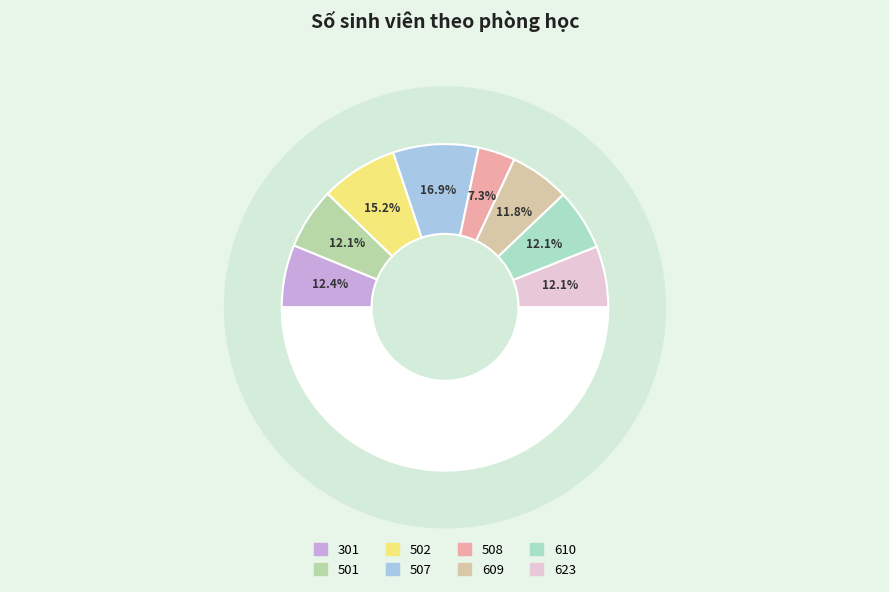

Is it true that 609 is 1% of the pie?

False